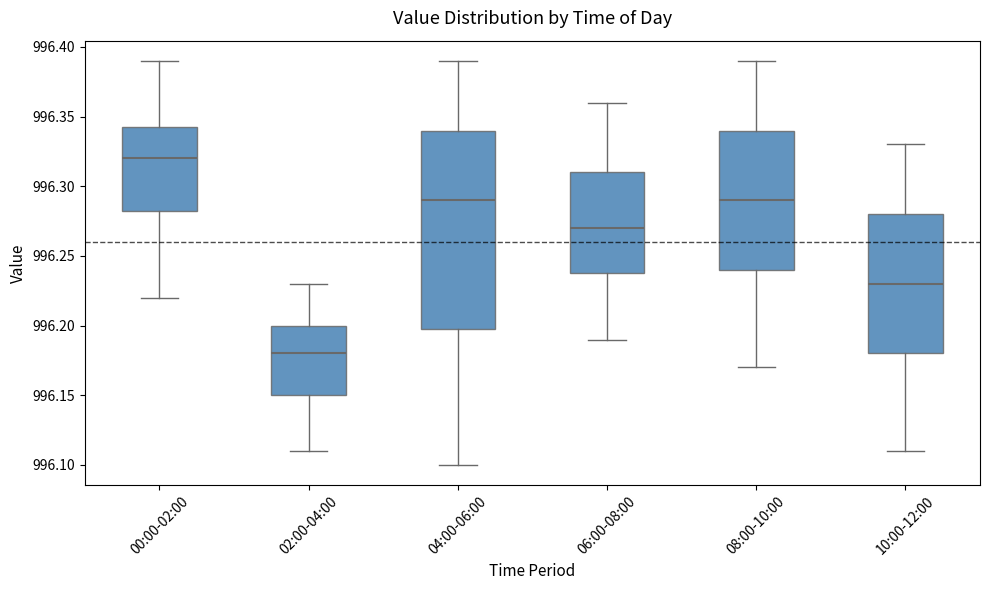

Where does the lower whisker of the box for 06:00-08:00 end on the y-axis? The values are not printed on the chart, so give them approximately, as read against the axis.

996.190